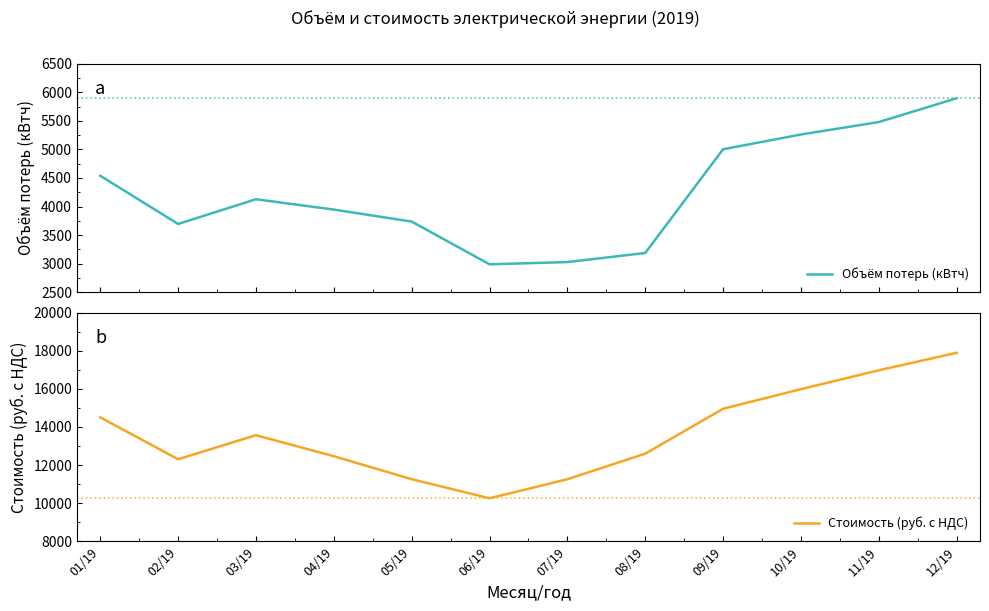

What is the lowest value of the Объём потерь (кВтч) series?

2989